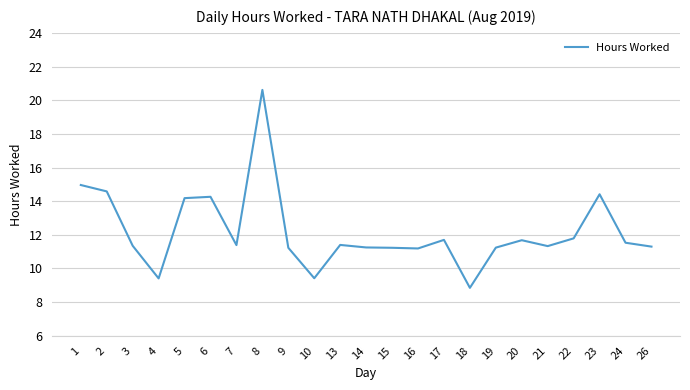

Does the chart have visible grid lines?

Yes